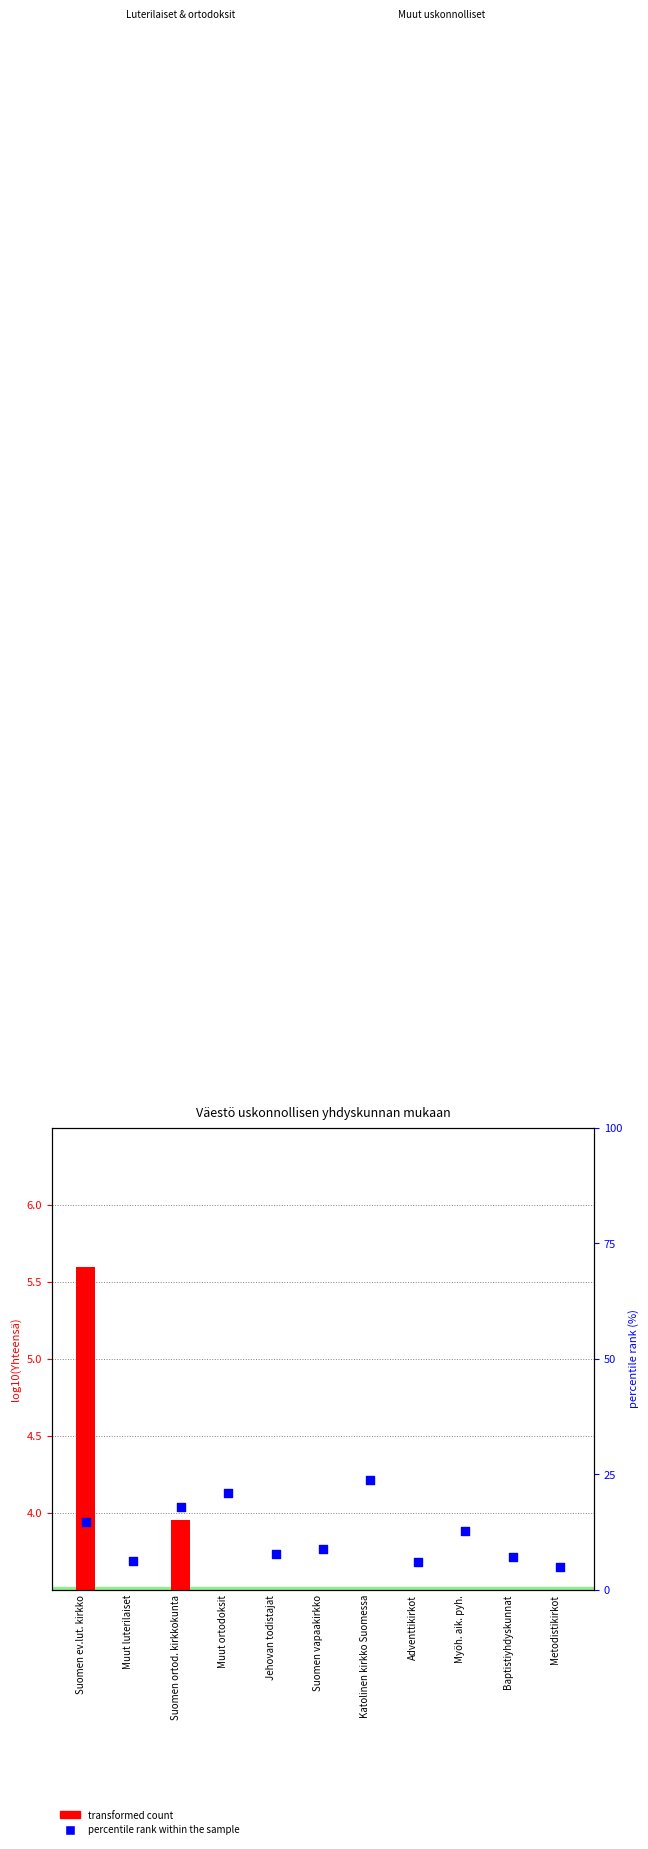

Is the value of transformed count at Myöh. aik. pyh. greater than the value of percentile rank within the sample at Suomen vapaakirkko?

No